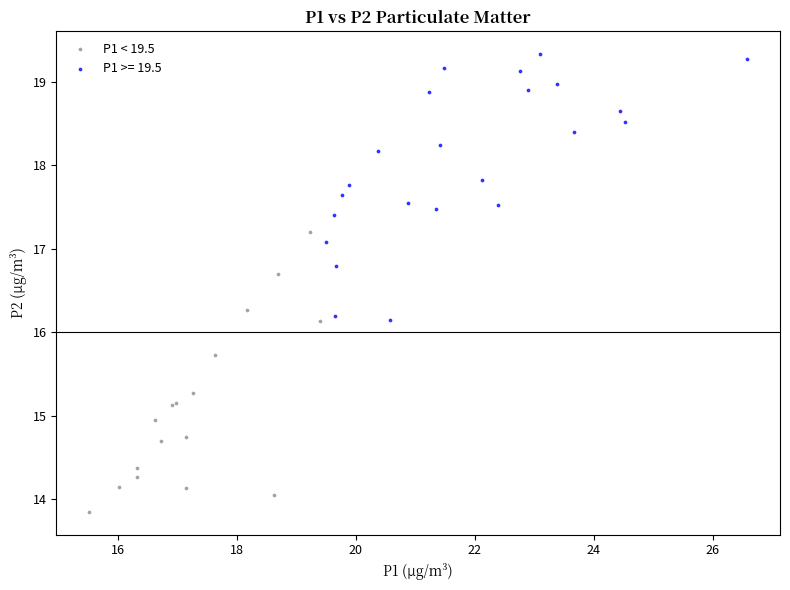

Which series contains the highest Y value?

P1 >= 19.5